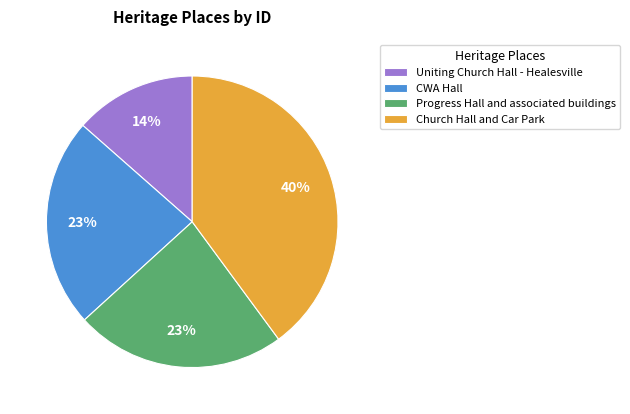

Which has a higher value, Progress Hall and associated buildings or Uniting Church Hall - Healesville?

Progress Hall and associated buildings